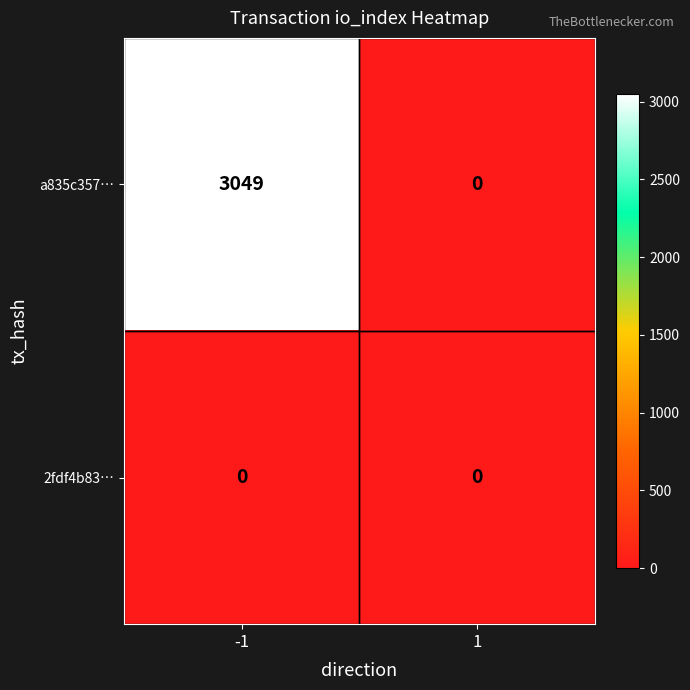

Which series changed the most between -1 and 1?

a835c357…